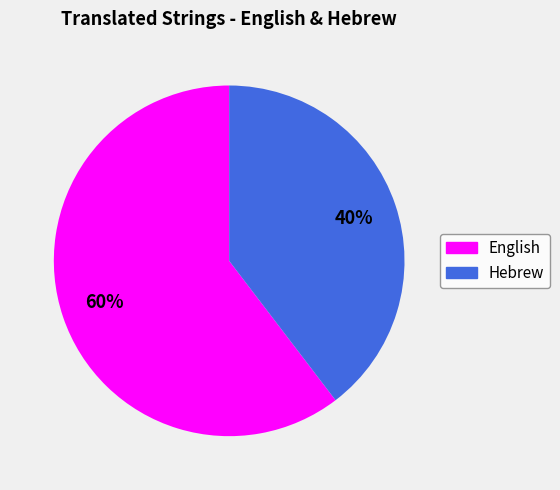

To the nearest percent, what is the combined percentage of Hebrew and English?

100%